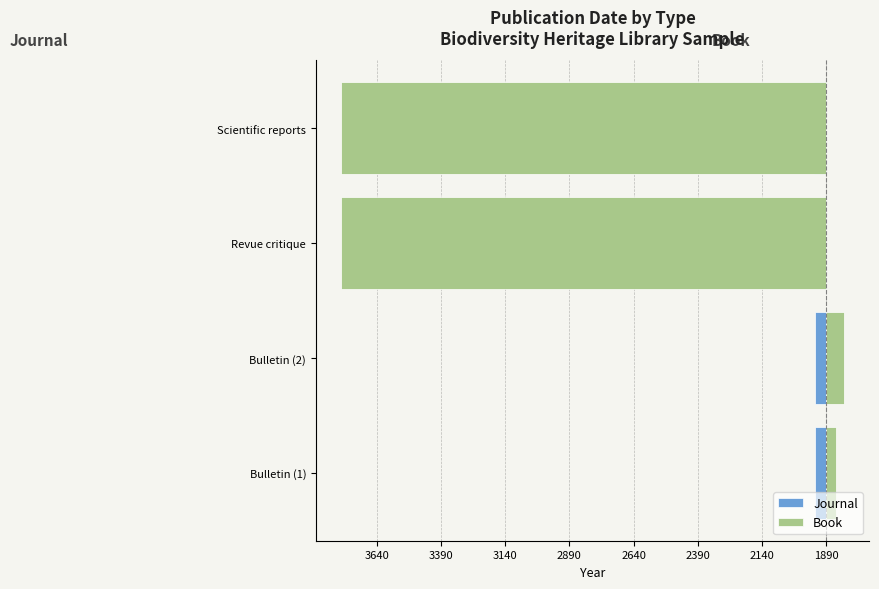

The Book series shows 38 at Bulletin (1). True or false?

True